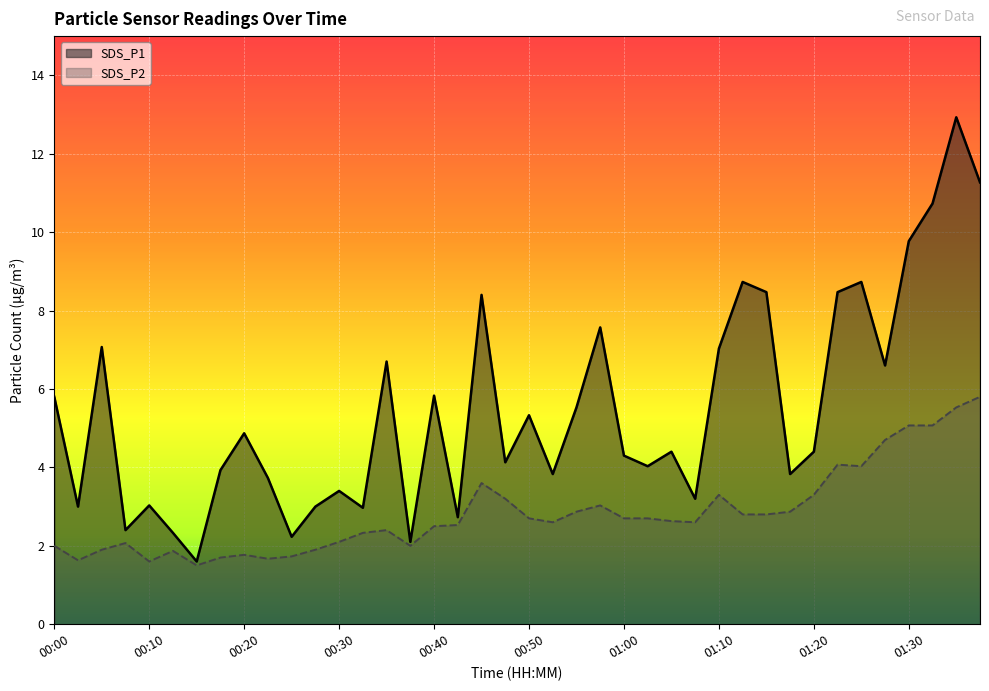

Rank the series by their maximum value, from lowest to highest.

SDS_P2, SDS_P1